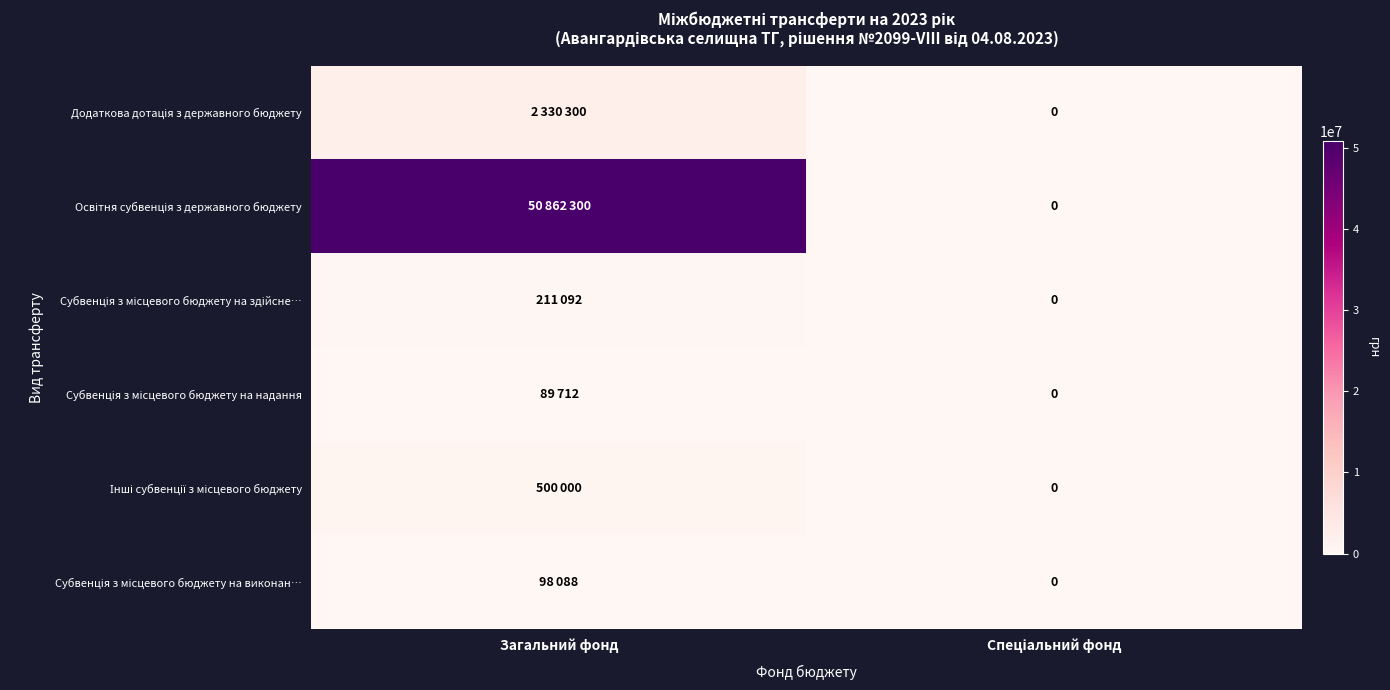

Rank the series at Спеціальний фонд from lowest to highest value.

Додаткова дотація з державного бюджету, Освітня субвенція з державного бюджету, Субвенція з місцевого бюджету на здійсне…, Субвенція з місцевого бюджету на надання, Інші субвенції з місцевого бюджету, Субвенція з місцевого бюджету на виконан…